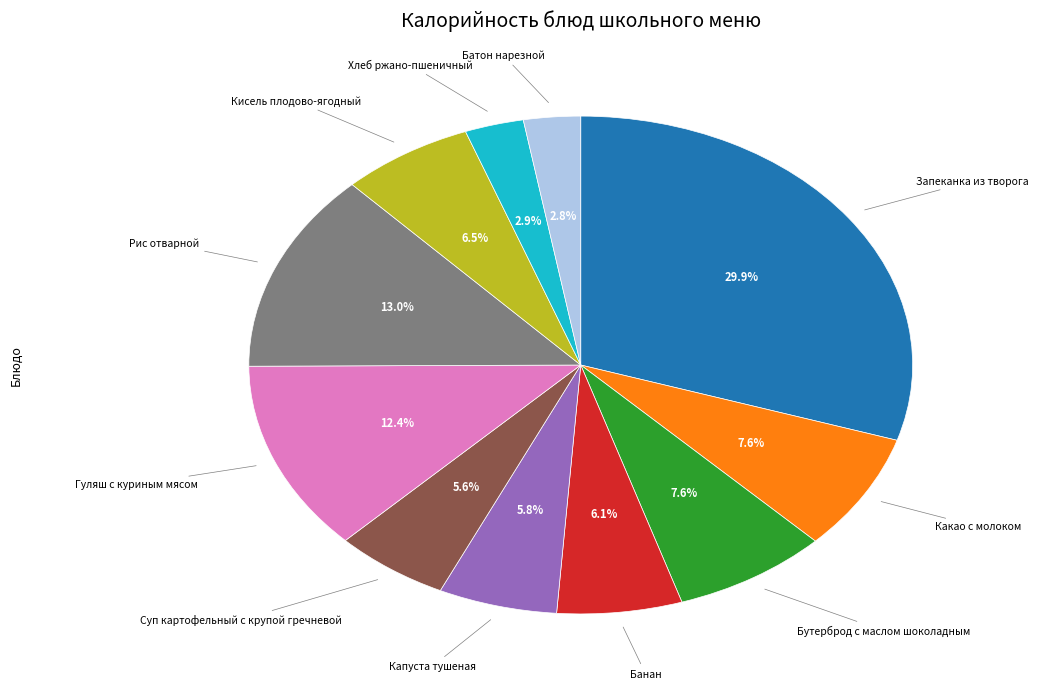

Is there any slice that represents more than half of the pie?

No